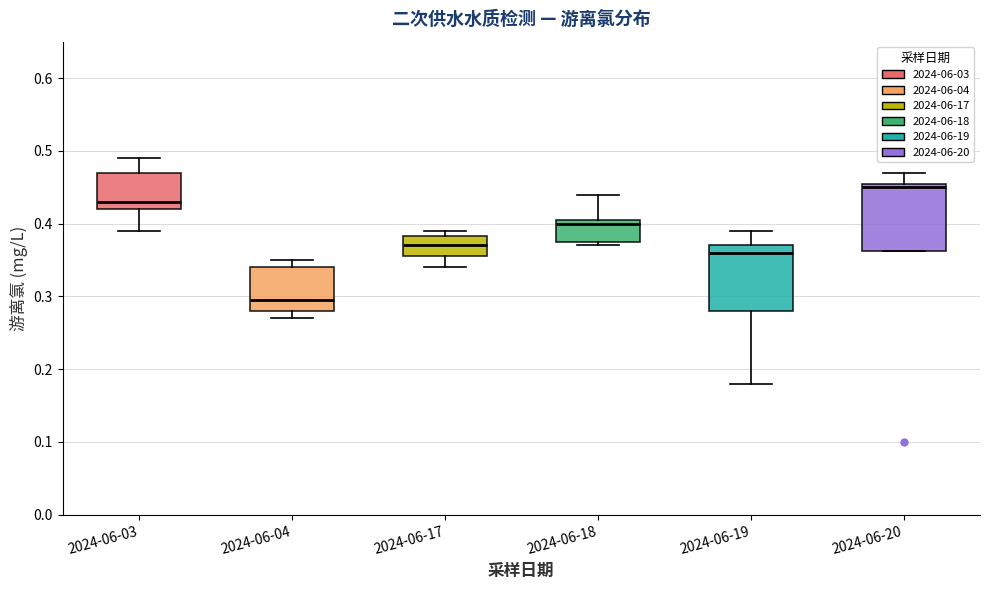

Reading left to right, read every box against the y-axis: the position of its median line, the range the box covers, and the ends of its whiskers. The values are not printed on the chart, so give them approximately, as read against the axis.

2024-06-03: median 0.43, box 0.42 to 0.47, whiskers 0.39 to 0.49
2024-06-04: median 0.30, box 0.28 to 0.34, whiskers 0.27 to 0.35
2024-06-17: median 0.37, box 0.36 to 0.38, whiskers 0.34 to 0.39
2024-06-18: median 0.40, box 0.38 to 0.41, whiskers 0.37 to 0.44
2024-06-19: median 0.36, box 0.28 to 0.37, whiskers 0.18 to 0.39
2024-06-20: median 0.45, box 0.36 to 0.46, whiskers 0.36 to 0.47